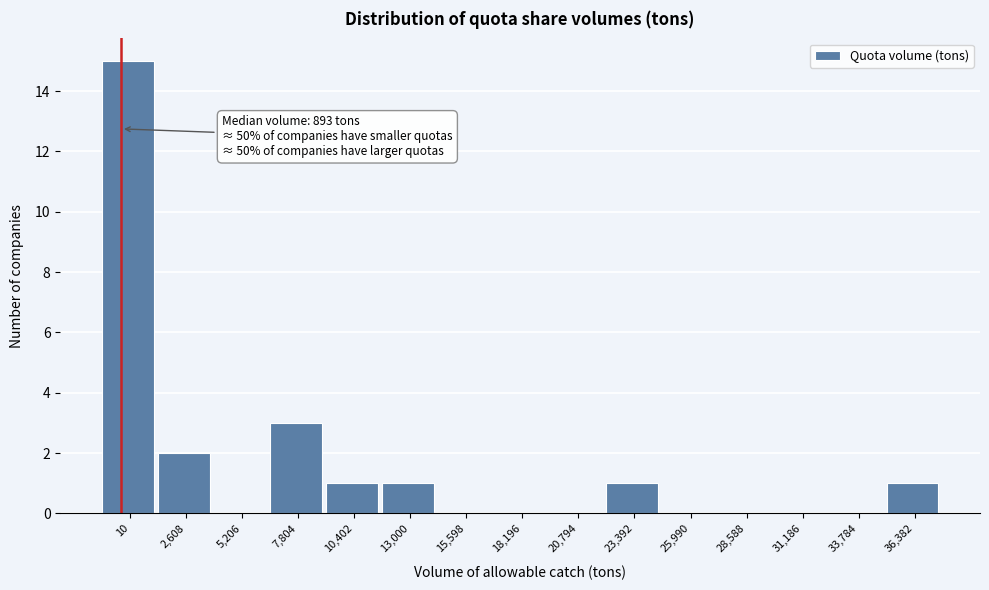

Reading left to right, transcribe all the data shown in this chart.

10=15	2,608=2	5,206=0	7,804=3	10,402=1	13,000=1	15,598=0	18,196=0	20,794=0	23,392=1	25,990=0	28,588=0	31,186=0	33,784=0	36,382=1